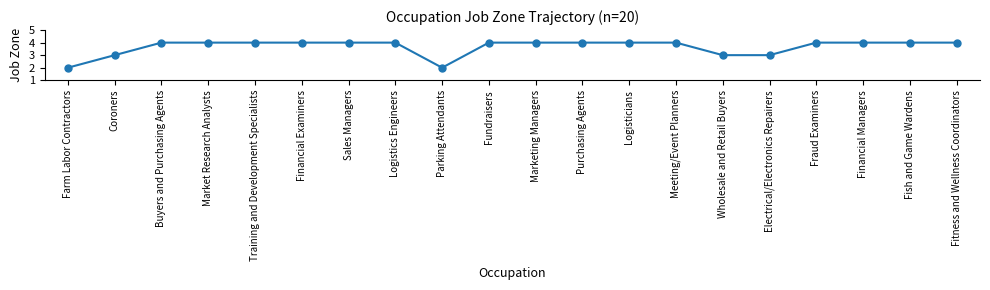

What is the label of the 3rd point from the right?

Financial Managers